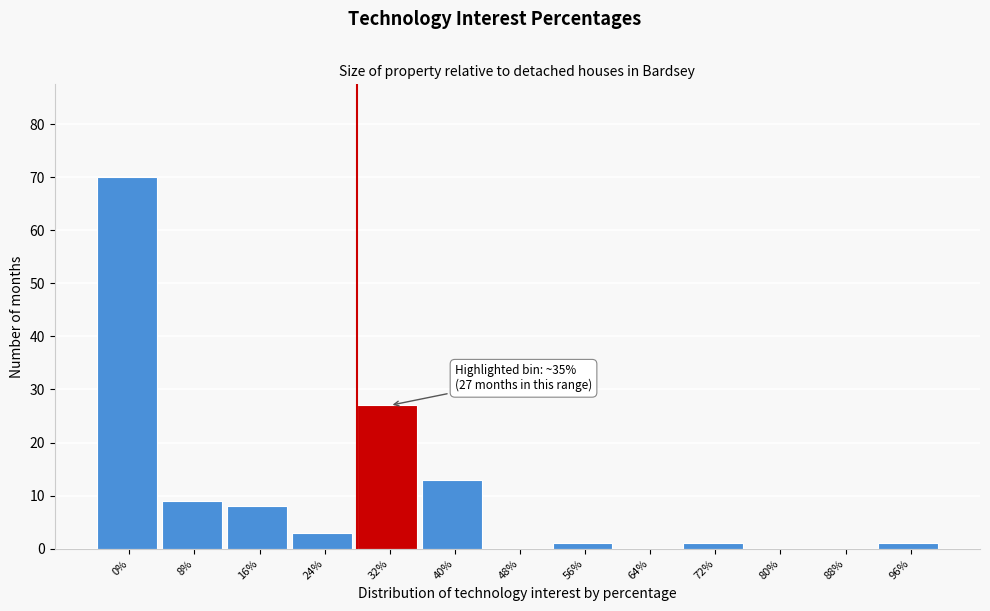

Reading left to right, list all the values displayed in this chart.

0%=70	8%=9	16%=8	24%=3	32%=27	40%=13	48%=0	56%=1	64%=0	72%=1	80%=0	88%=0	96%=1